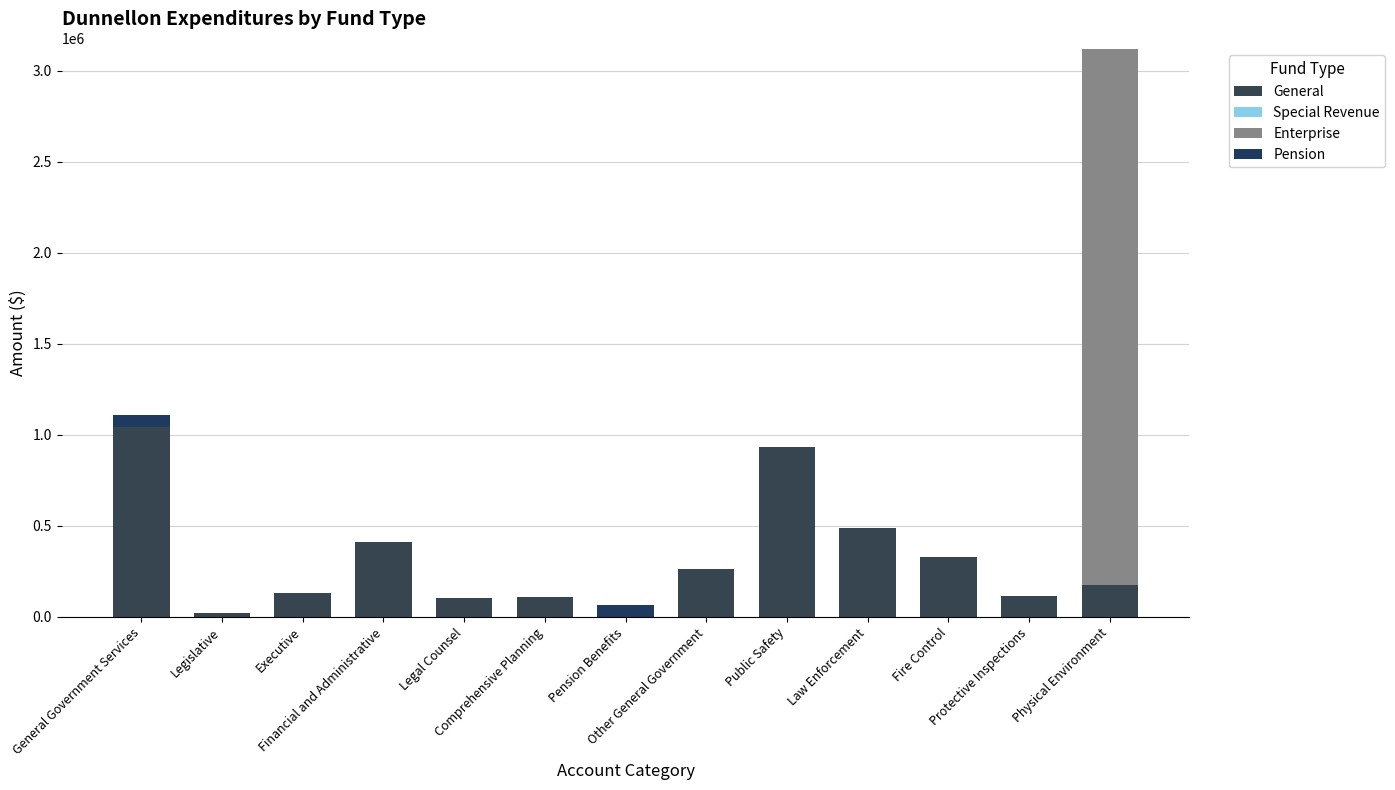

What is the label of the 3rd bar from the right?

Fire Control